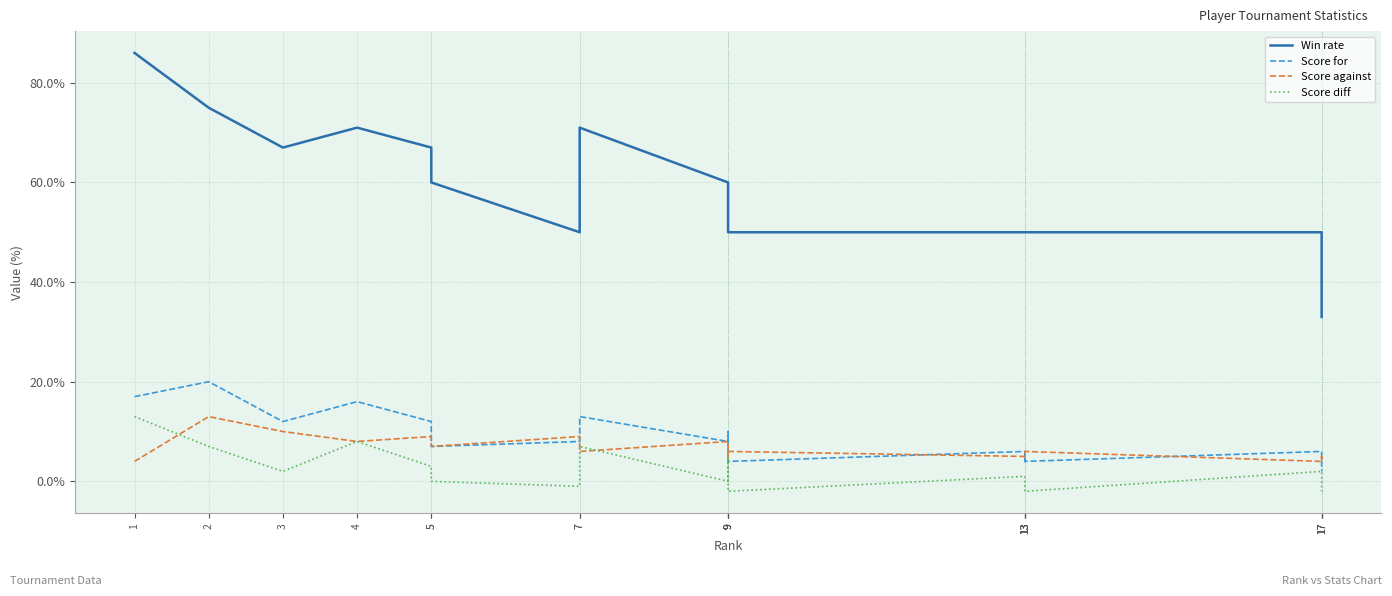

What is the difference between the Score diff values at 17 and 13?

4